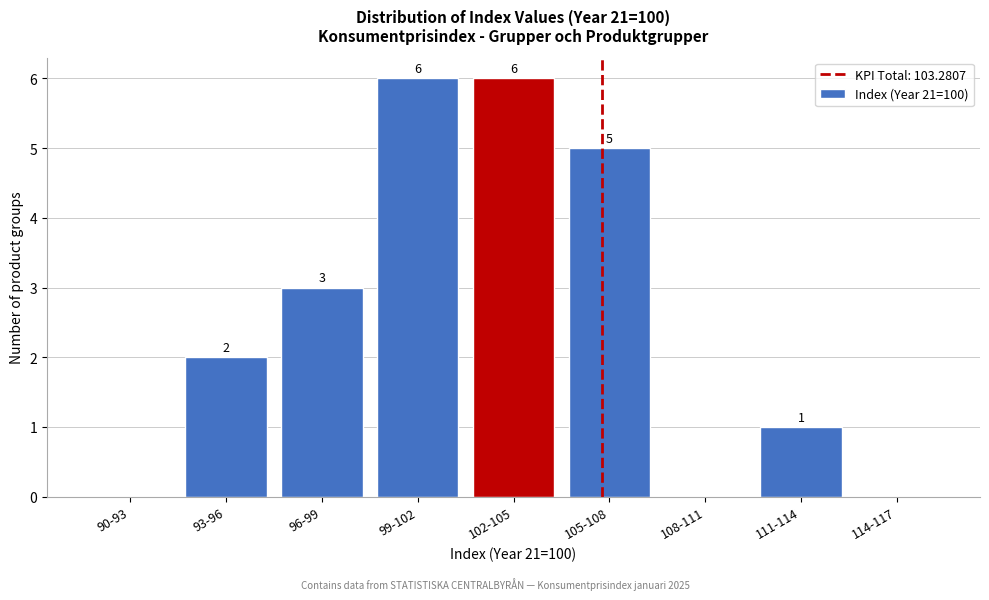

Reading left to right, extract all data points from this chart.

90-93=0	93-96=2	96-99=3	99-102=6	102-105=6	105-108=5	108-111=0	111-114=1	114-117=0